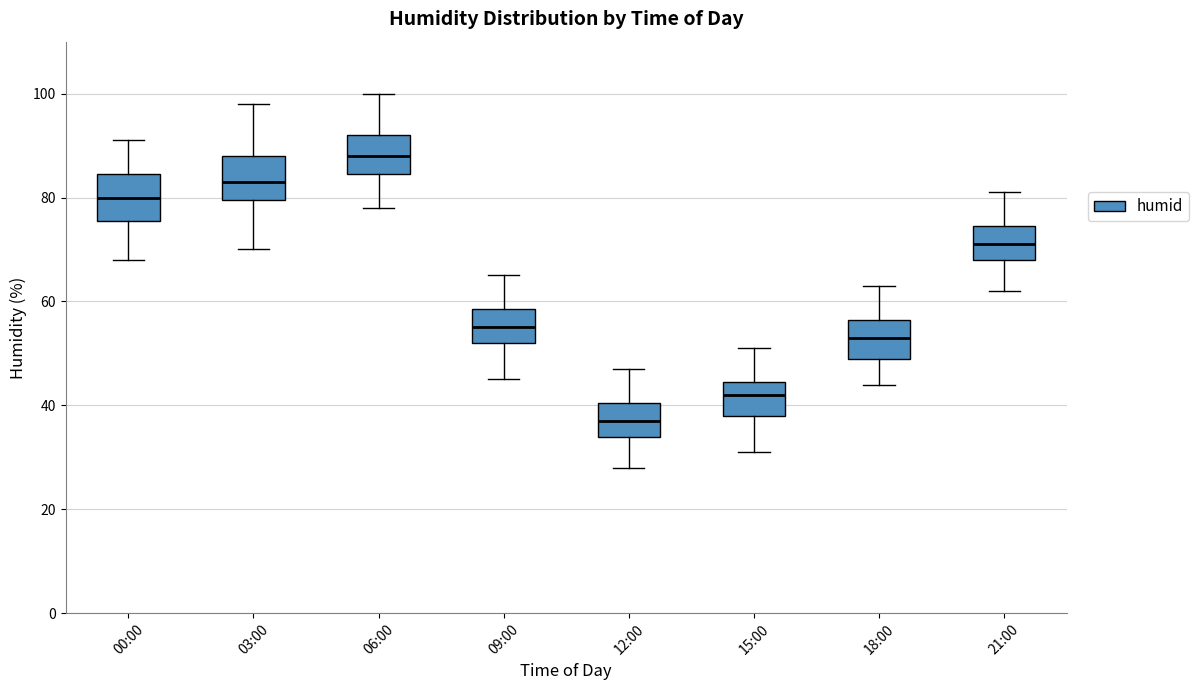

Which box's median line is the highest?

06:00